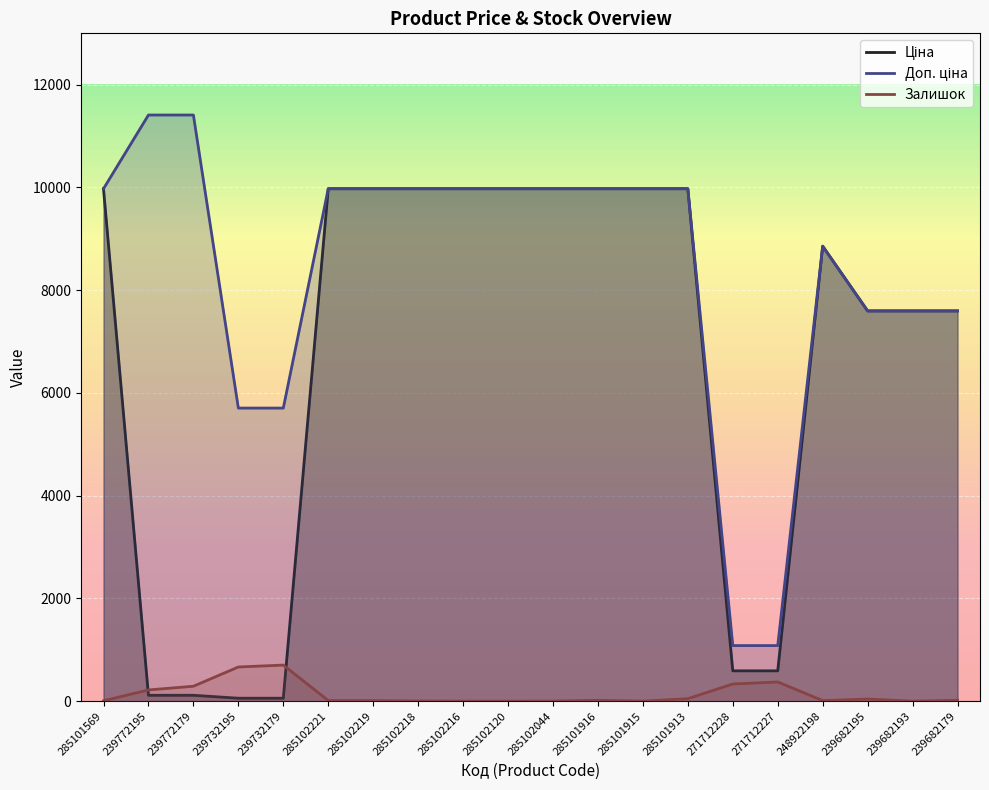

What are all the series names shown in the legend?

Ціна, Доп. ціна, Залишок